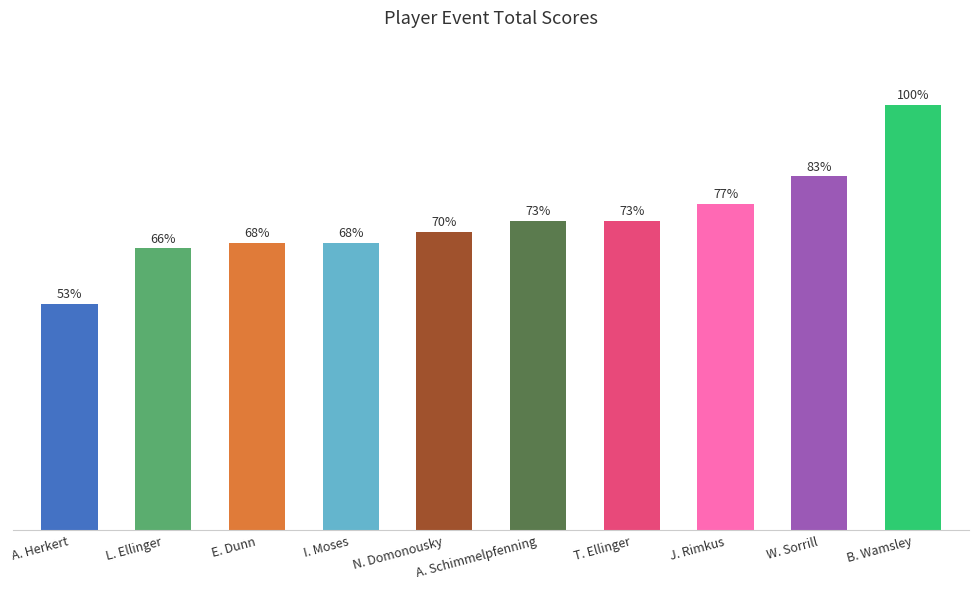

Reading right to left, list all the values displayed in this chart.

B. Wamsley=77	W. Sorrill=64	J. Rimkus=59	T. Ellinger=56	A. Schimmelpfenning=56	N. Domonousky=54	I. Moses=52	E. Dunn=52	L. Ellinger=51	A. Herkert=41